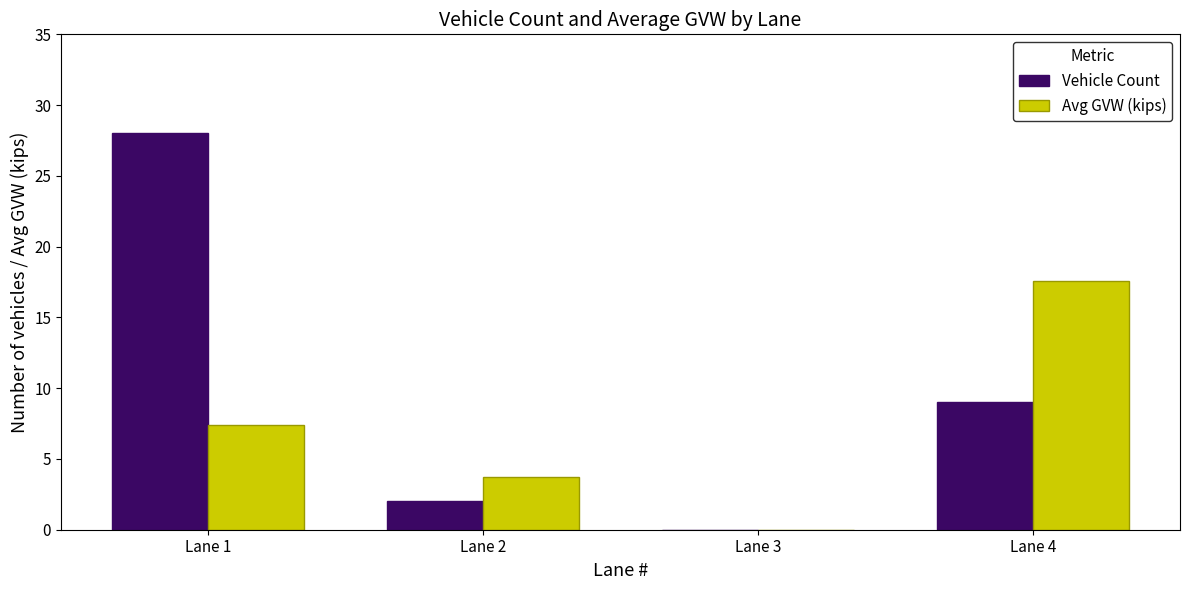

What is the sum of all Avg GVW (kips) values?

28.7